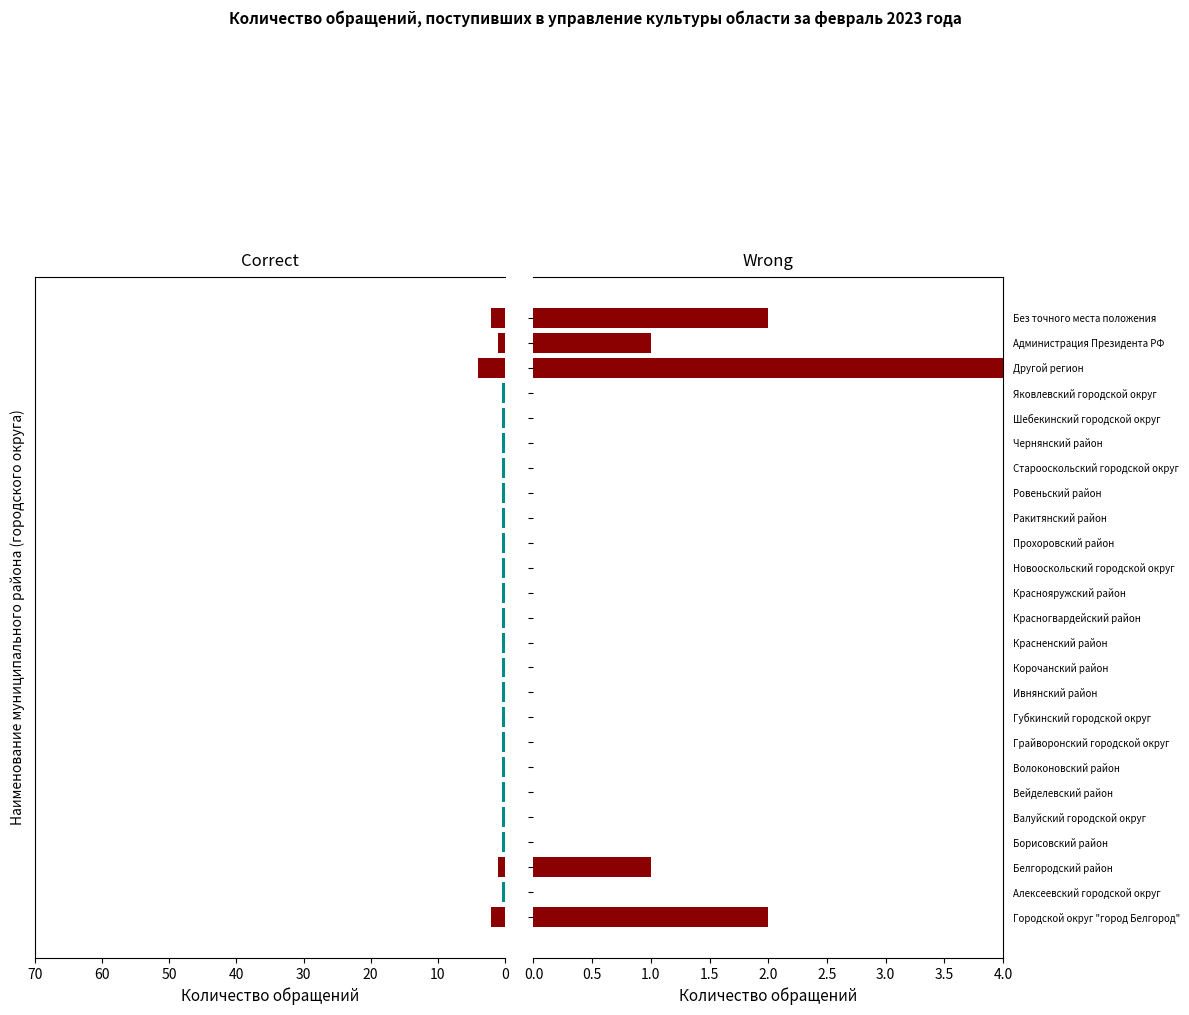

Reading left to right, extract all data points from this chart.

Количество обращений: 2.0	0.0	1.0	0.0	0.0	0.0	0.0	0.0	0.0	0.0	0.0	0.0	0.0	0.0	0.0	0.0	0.0	0.0	0.0	0.0	0.0	0.0	4.0	1.0	2.0
Нет обращений: 0.0	0.5	0.0	0.5	0.5	0.5	0.5	0.5	0.5	0.5	0.5	0.5	0.5	0.5	0.5	0.5	0.5	0.5	0.5	0.5	0.5	0.5	0.0	0.0	0.0